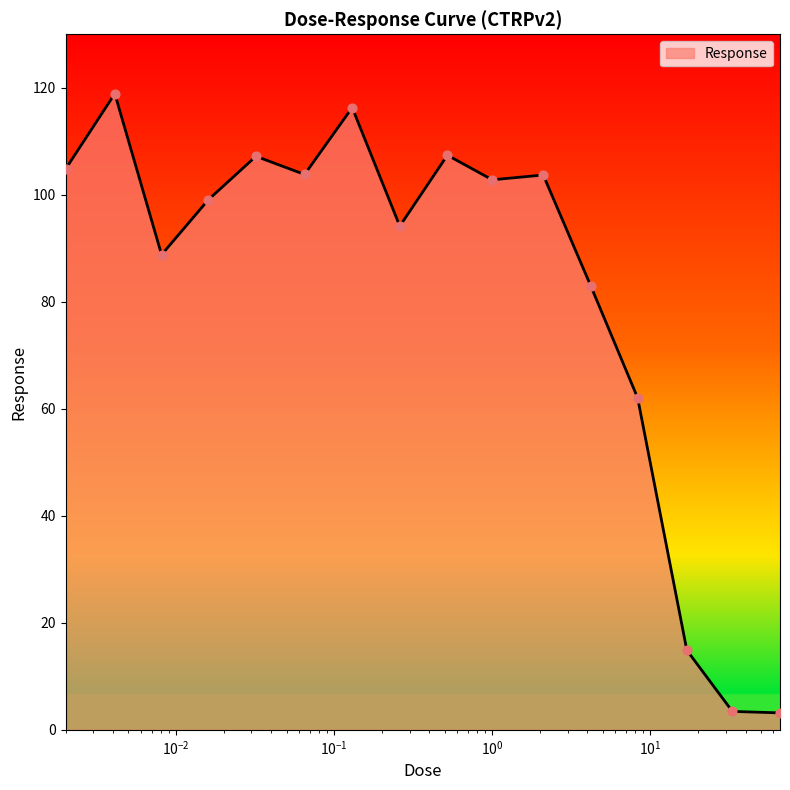

What is the maximum value shown in the chart?

118.9